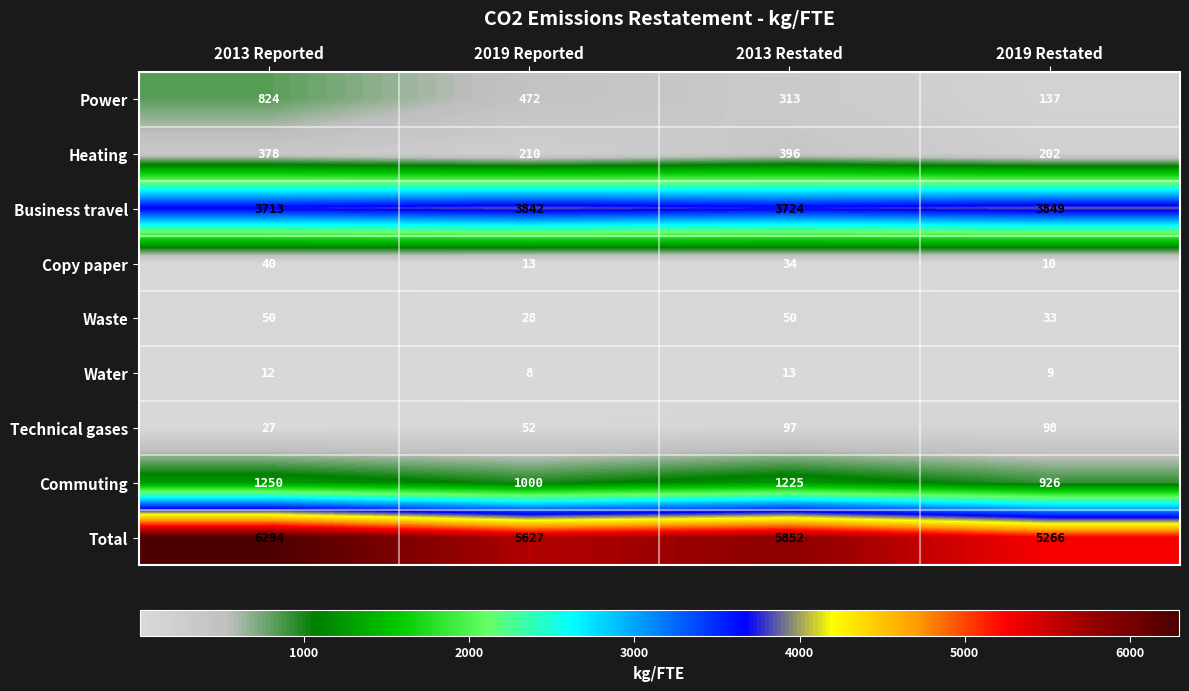

Count the Total values in the range 5627 to 6294.

3